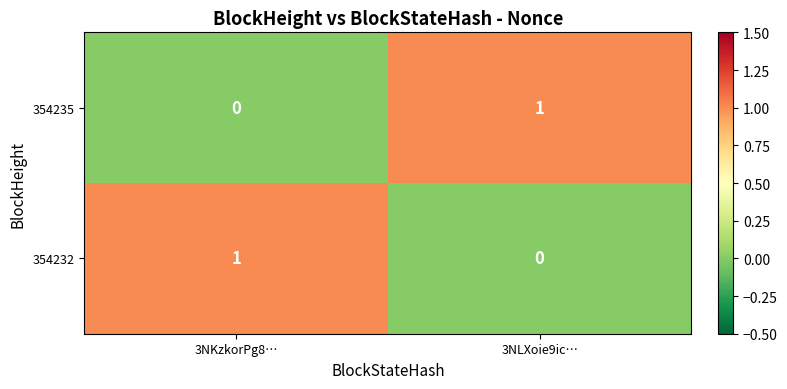

Is it true that 354235 equals 0 at 3NLXoie9ic…?

False